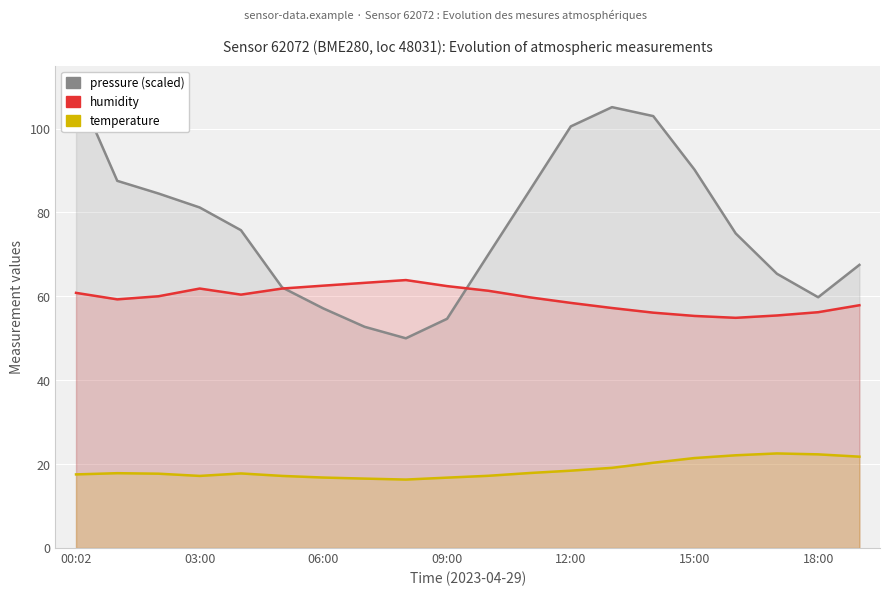

How many data points does each series have?

20